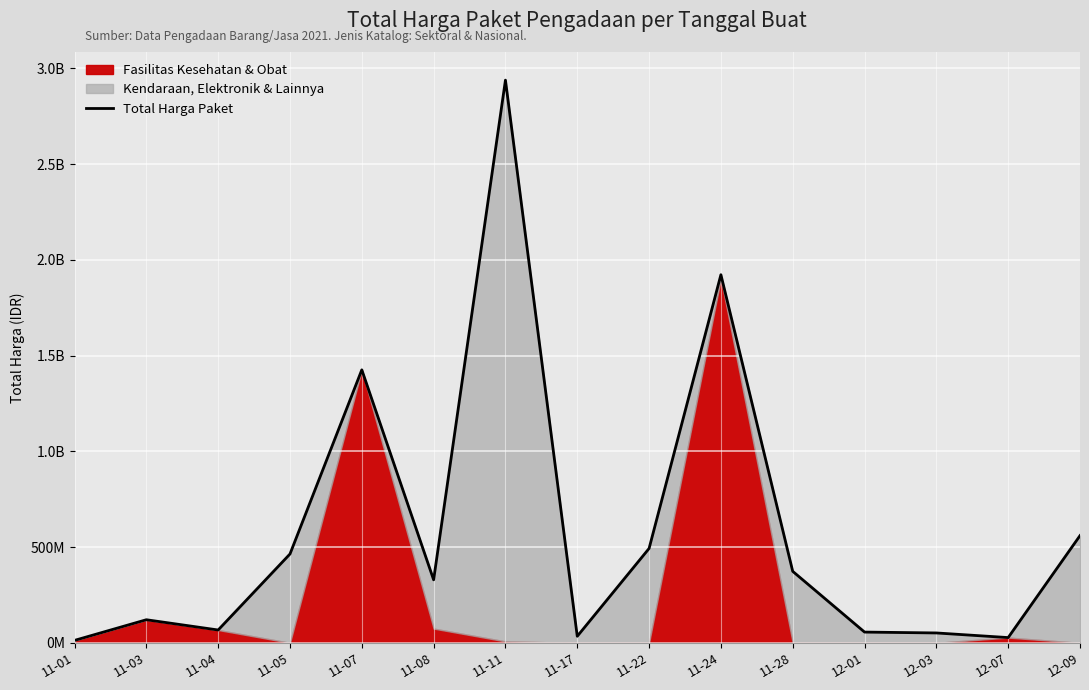

List the labels in order of value, smallest first.

11-01, 12-07, 11-17, 12-03, 12-01, 11-04, 11-03, 11-08, 11-28, 11-05, 11-22, 12-09, 11-07, 11-24, 11-11